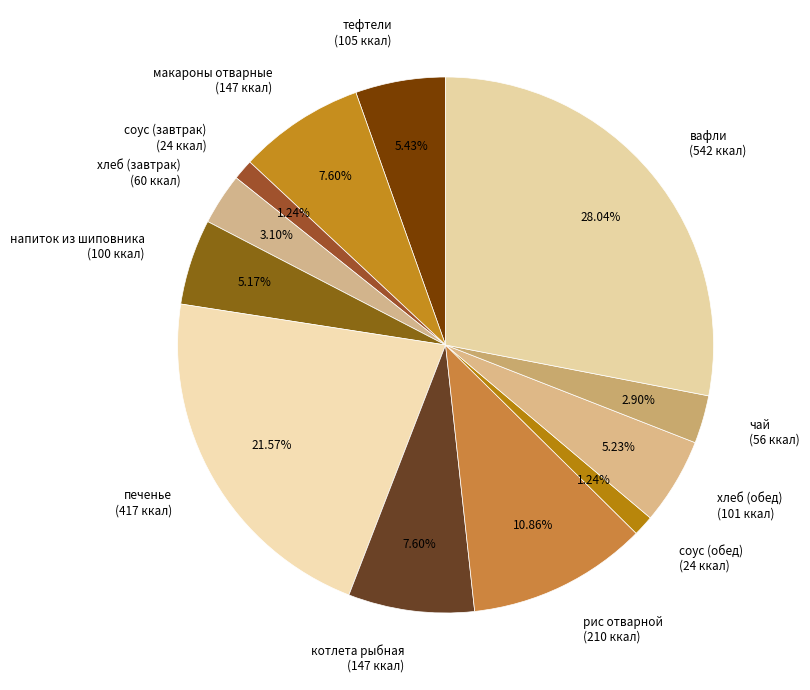

How many segments does this pie chart have?

12